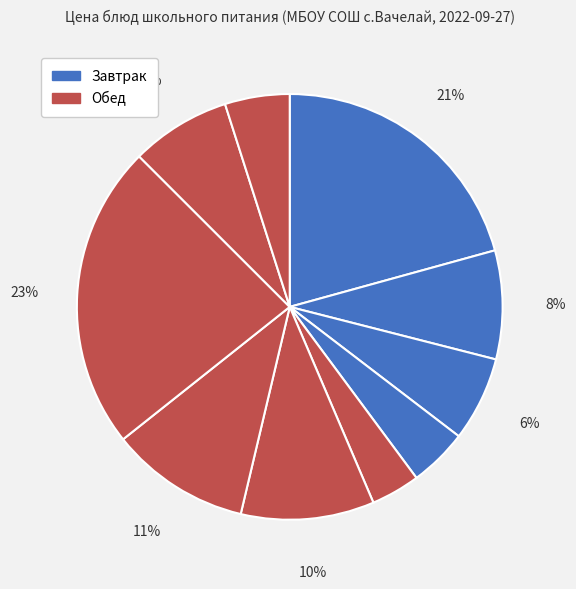

How many slices are in this pie chart?

10